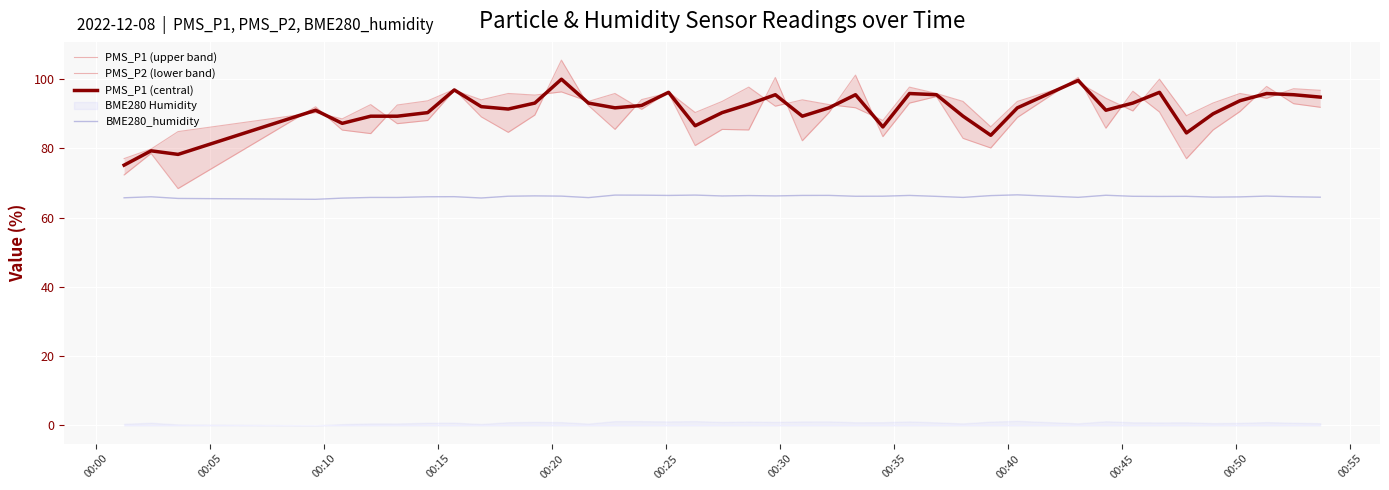

True or false: BME280_humidity and PMS_P1 (central) intersect in this chart.

False